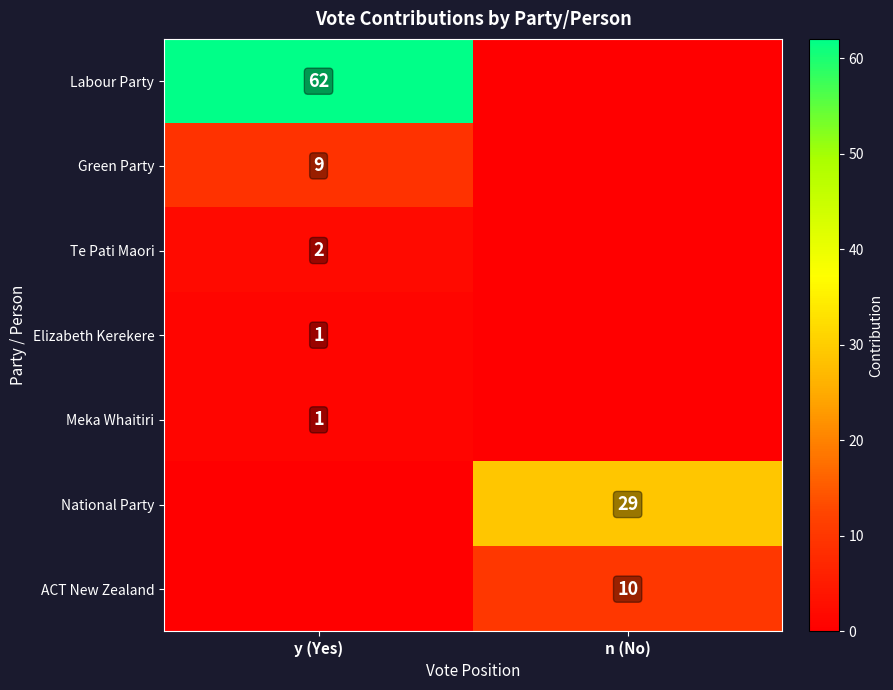

How many categories are shown in the chart?

2